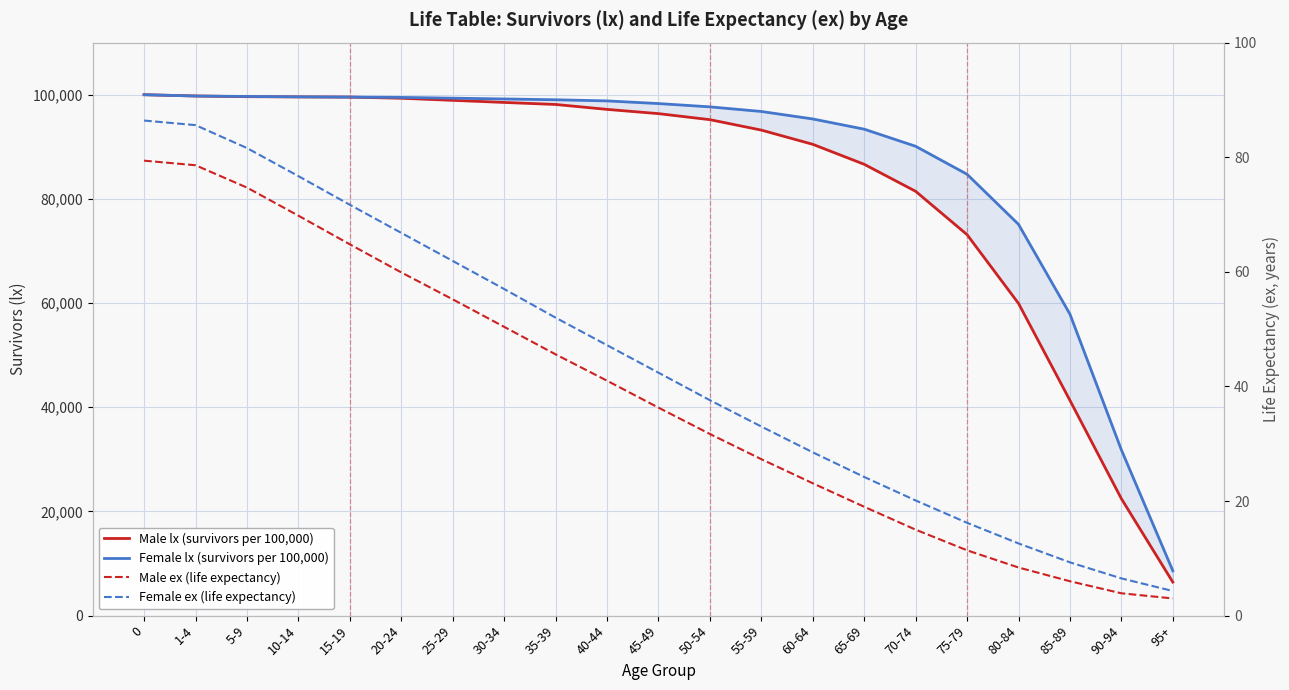

What is the spread (max minus min) of values at 10-14?

99521.2